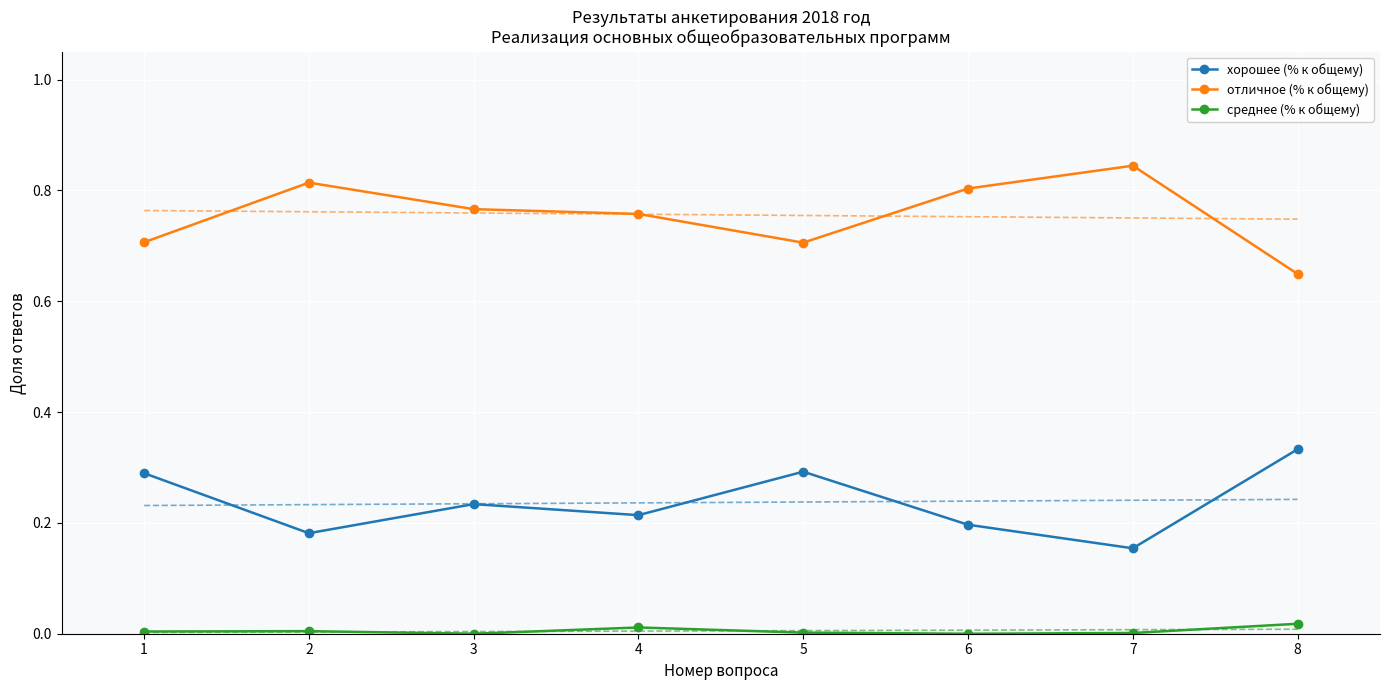

Where is the first local maximum for среднее (% к общему)?

2